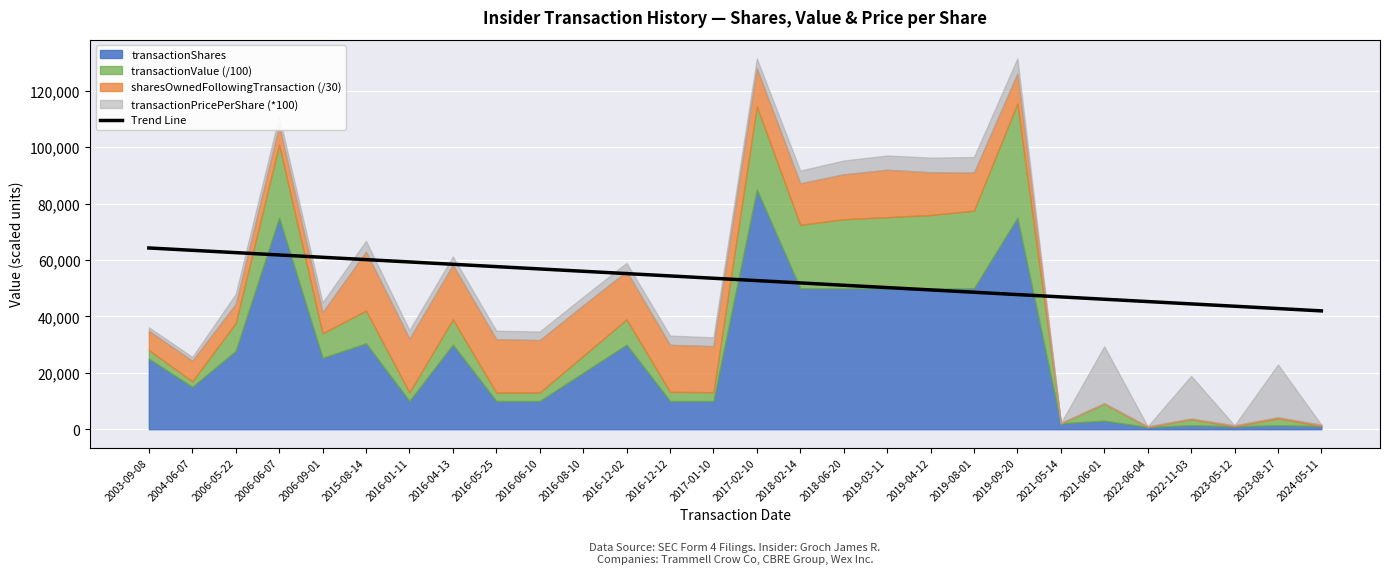

True or false: the data shows 70978.0 at 2021-06-01.

False